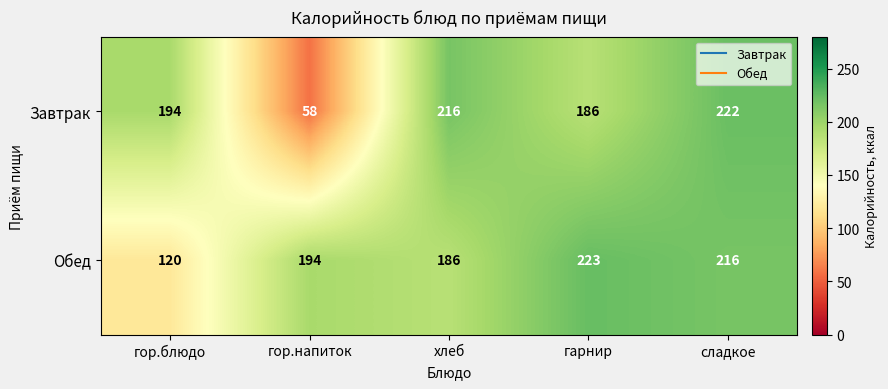

Which series has the largest total across all categories?

Обед